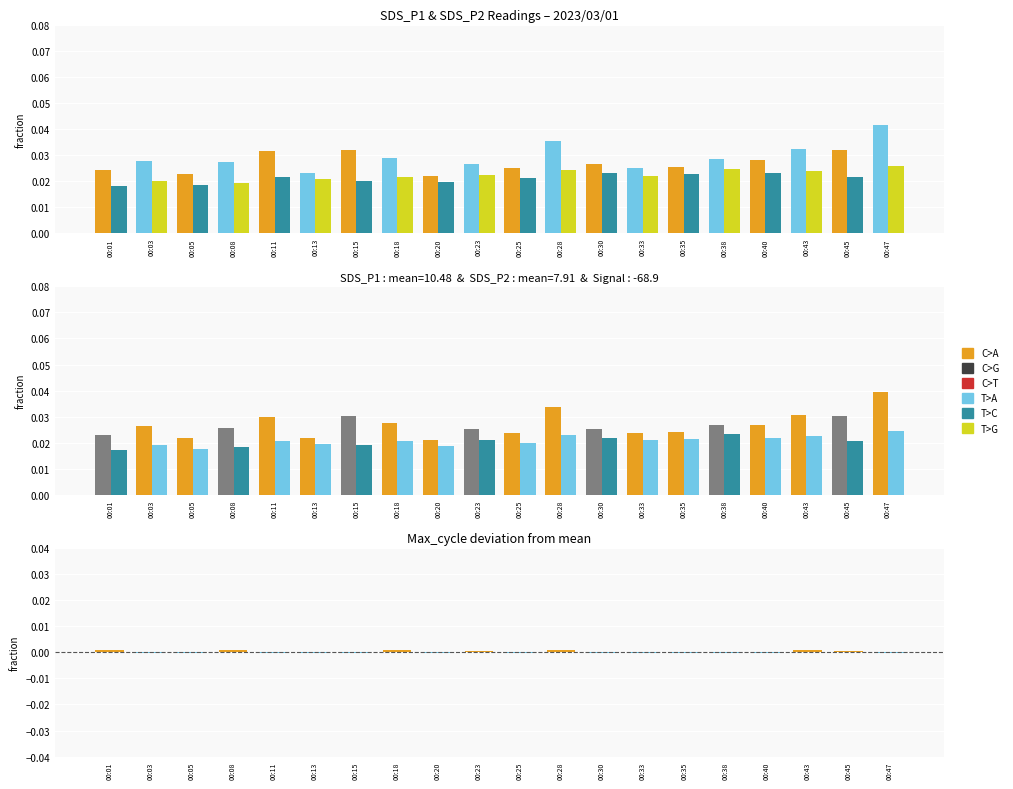

Reading right to left, transcribe all the data shown in this chart.

SDS_P1: 00:47=0.0	00:45=0.0	00:43=0.0	00:40=0.0	00:38=0.0	00:35=0.0	00:33=0.0	00:30=0.0	00:28=0.0	00:25=0.0	00:23=0.0	00:20=0.0	00:18=0.0	00:15=0.0	00:13=0.0	00:11=0.0	00:08=0.0	00:05=0.0	00:03=0.0	00:01=0.0
SDS_P2: 00:47=0.0	00:45=0.0	00:43=0.0	00:40=0.0	00:38=0.0	00:35=0.0	00:33=0.0	00:30=0.0	00:28=0.0	00:25=0.0	00:23=0.0	00:20=0.0	00:18=0.0	00:15=0.0	00:13=0.0	00:11=0.0	00:08=0.0	00:05=0.0	00:03=0.0	00:01=0.0
SDS_P1 (signature): 00:47=0.0	00:45=0.0	00:43=0.0	00:40=0.0	00:38=0.0	00:35=0.0	00:33=0.0	00:30=0.0	00:28=0.0	00:25=0.0	00:23=0.0	00:20=0.0	00:18=0.0	00:15=0.0	00:13=0.0	00:11=0.0	00:08=0.0	00:05=0.0	00:03=0.0	00:01=0.0
SDS_P2 (signature): 00:47=0.0	00:45=0.0	00:43=0.0	00:40=0.0	00:38=0.0	00:35=0.0	00:33=0.0	00:30=0.0	00:28=0.0	00:25=0.0	00:23=0.0	00:20=0.0	00:18=0.0	00:15=0.0	00:13=0.0	00:11=0.0	00:08=0.0	00:05=0.0	00:03=0.0	00:01=0.0
Max_cycle deviation: 00:47=-0.0	00:45=0.0	00:43=0.0	00:40=-0.0	00:38=-0.0	00:35=-0.0	00:33=-0.0	00:30=-0.0	00:28=0.0	00:25=-0.0	00:23=0.0	00:20=-0.0	00:18=0.0	00:15=-0.0	00:13=-0.0	00:11=-0.0	00:08=0.0	00:05=-0.0	00:03=-0.0	00:01=0.0